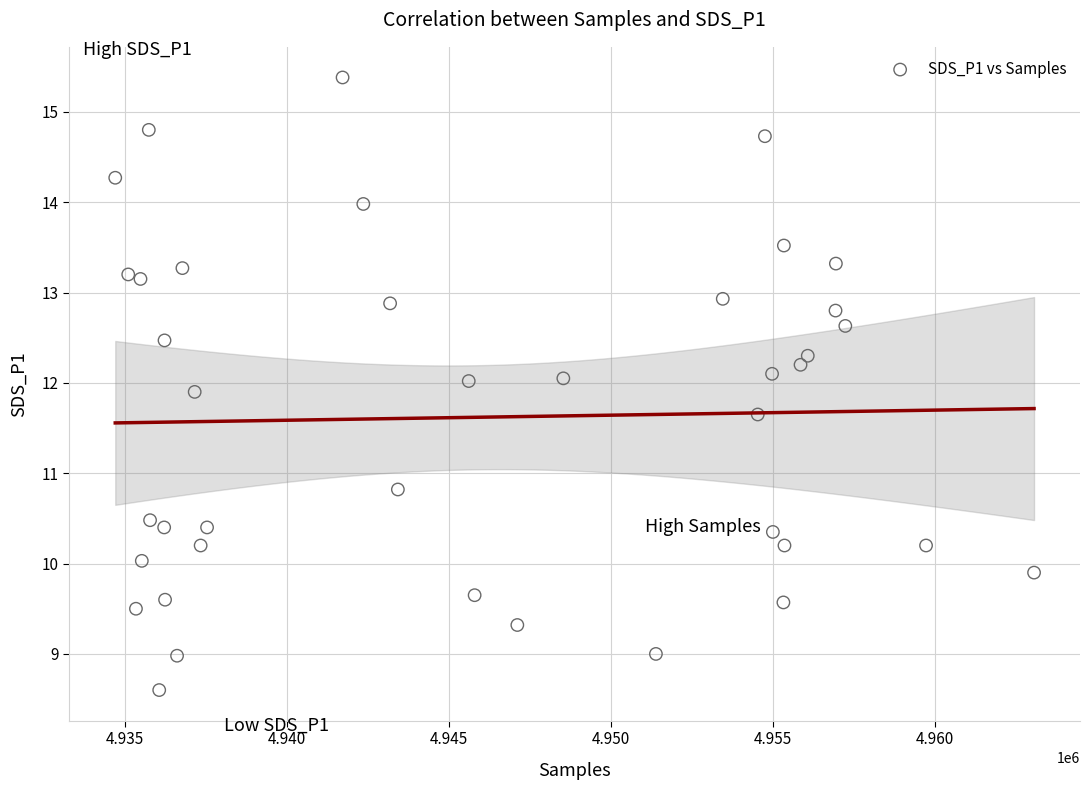

What is the range of X values (max minus min)?

28361.0